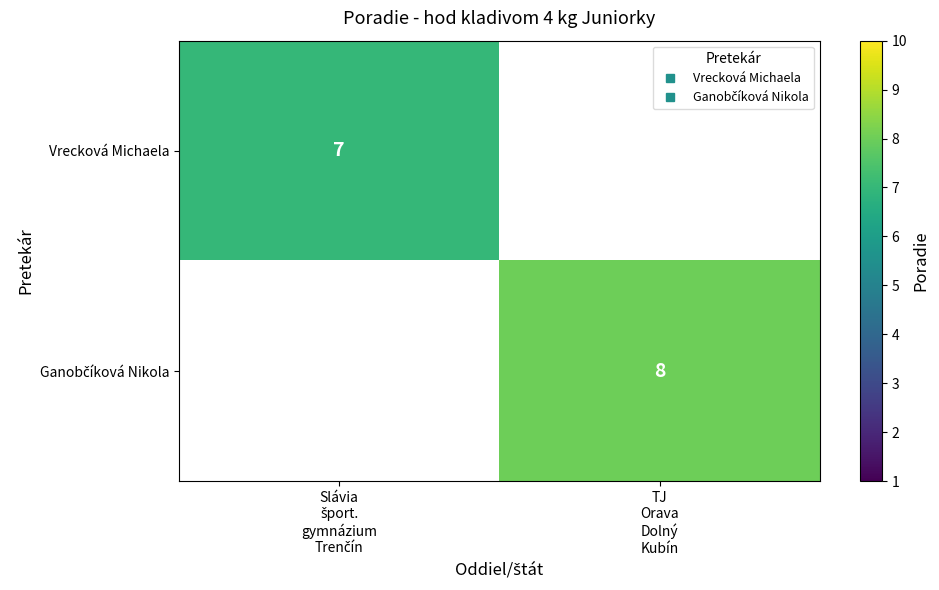

Which series has the largest range (max minus min)?

Vrecková Michaela